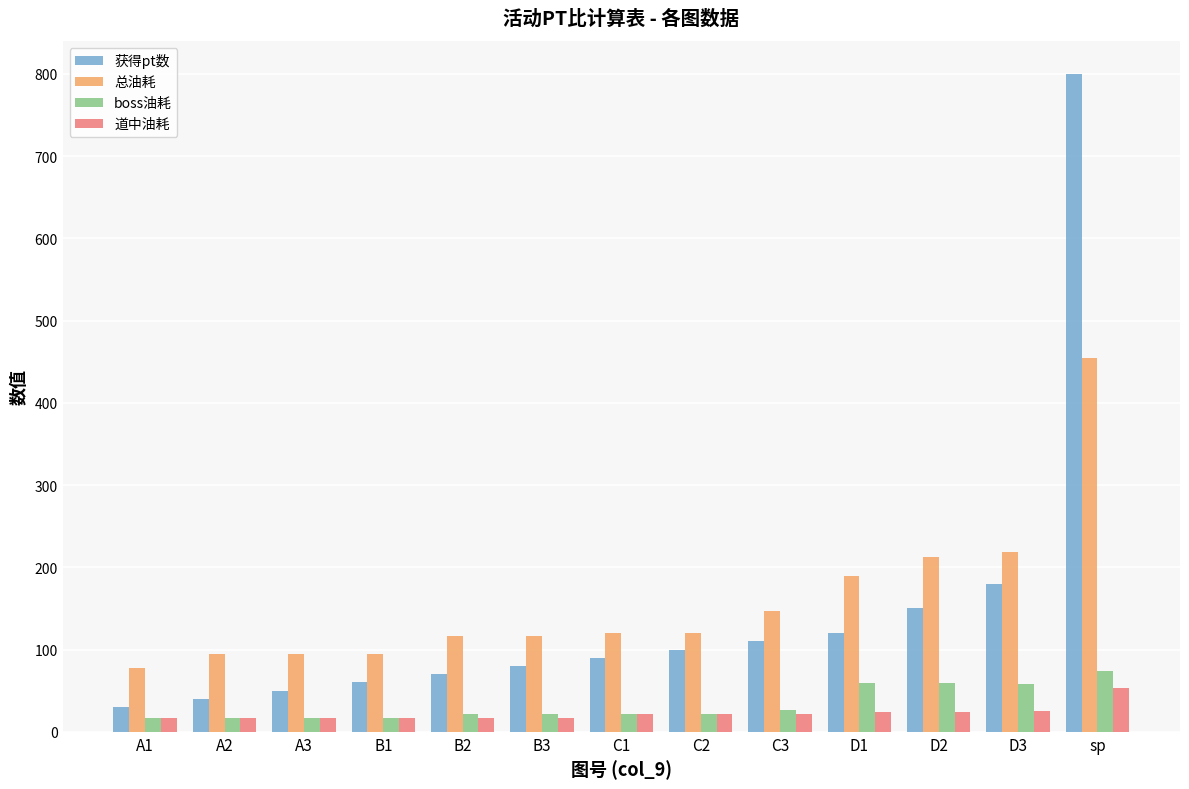

What is the minimum value shown in the chart?

17